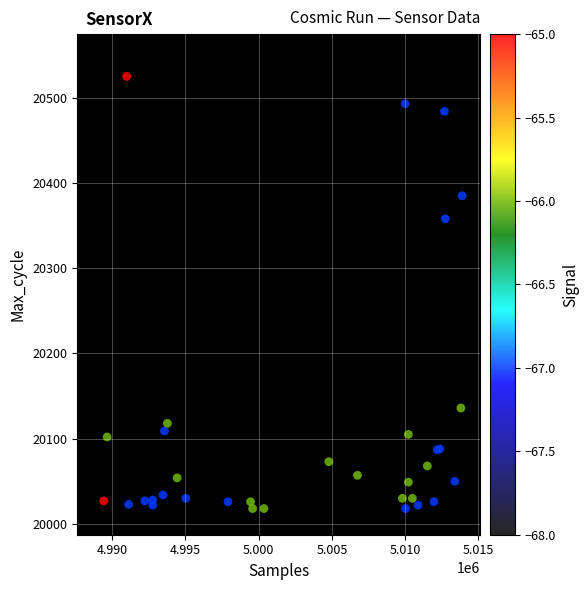

What Y value in the scatter plot is closest to 20281?

20358